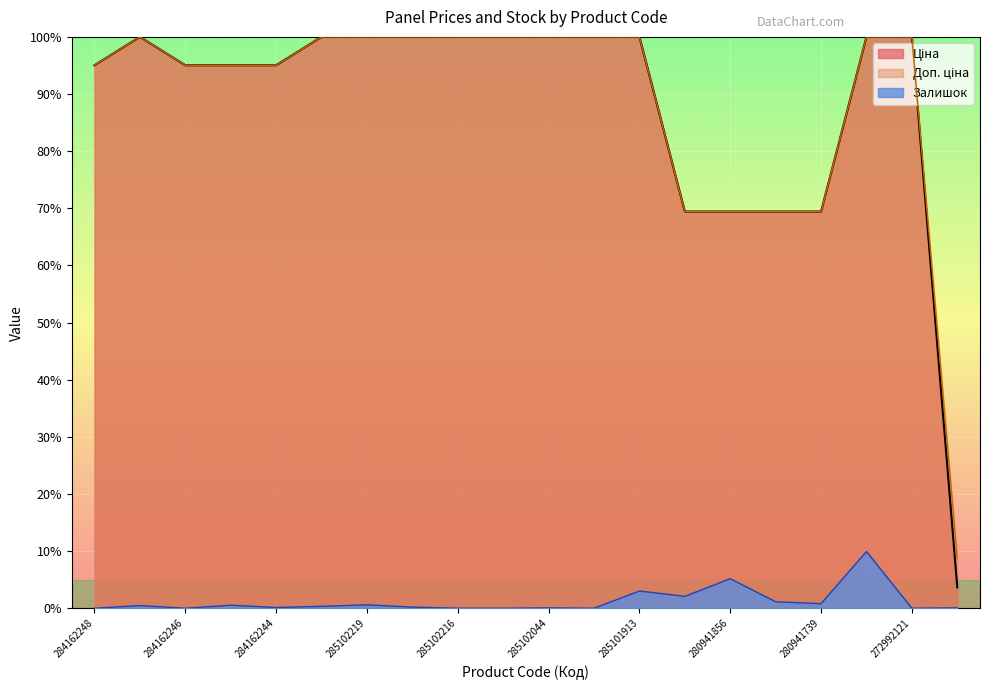

How many data points in Залишок are above 0?

14